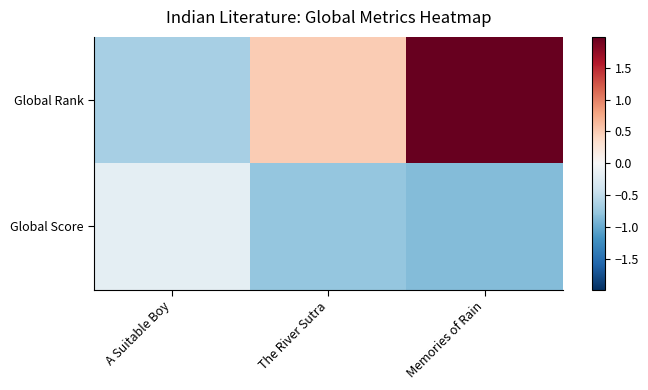

At which category is the sum across all series the highest?

Memories of Rain